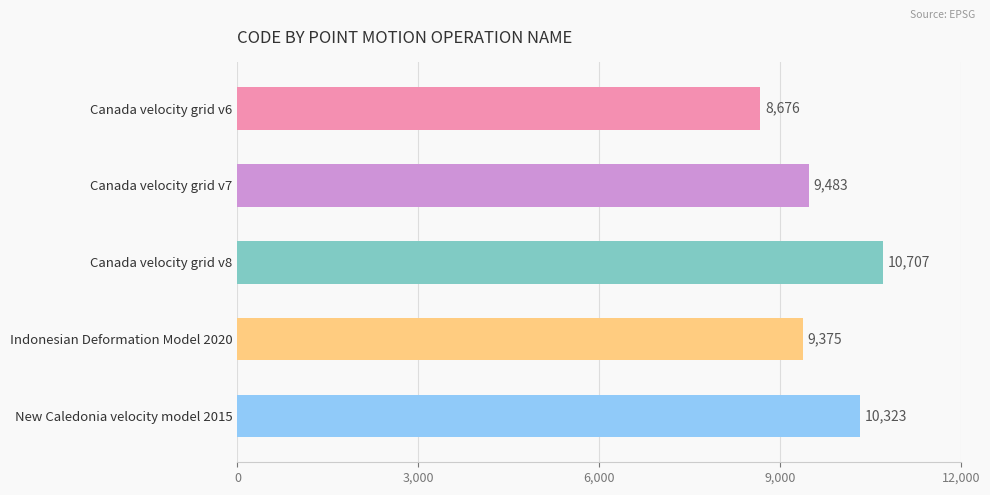

What is the sum of all values?

48564